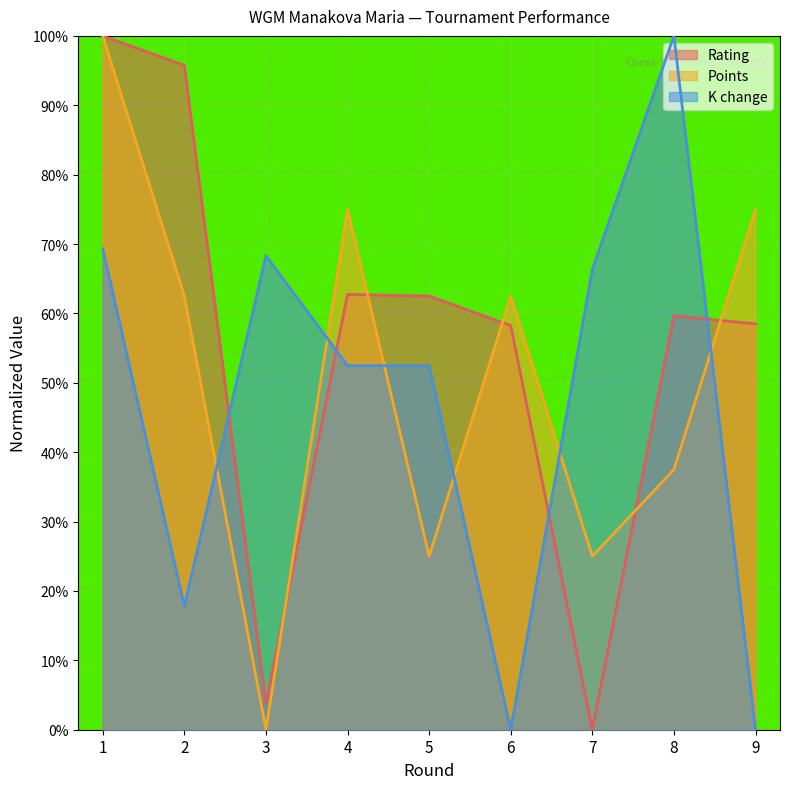

Rank the series by their maximum value, from highest to lowest.

Rating, Points, K change